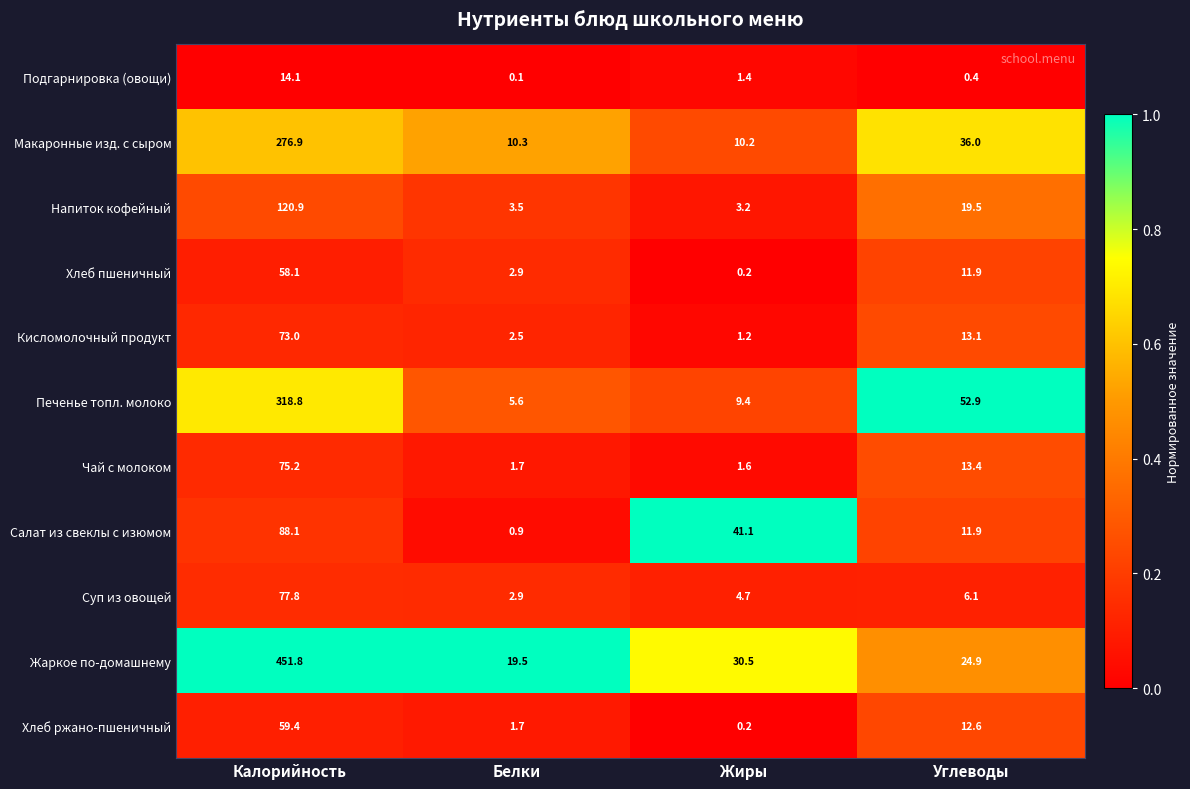

What is the spread (max minus min) of values at Калорийность?

437.7